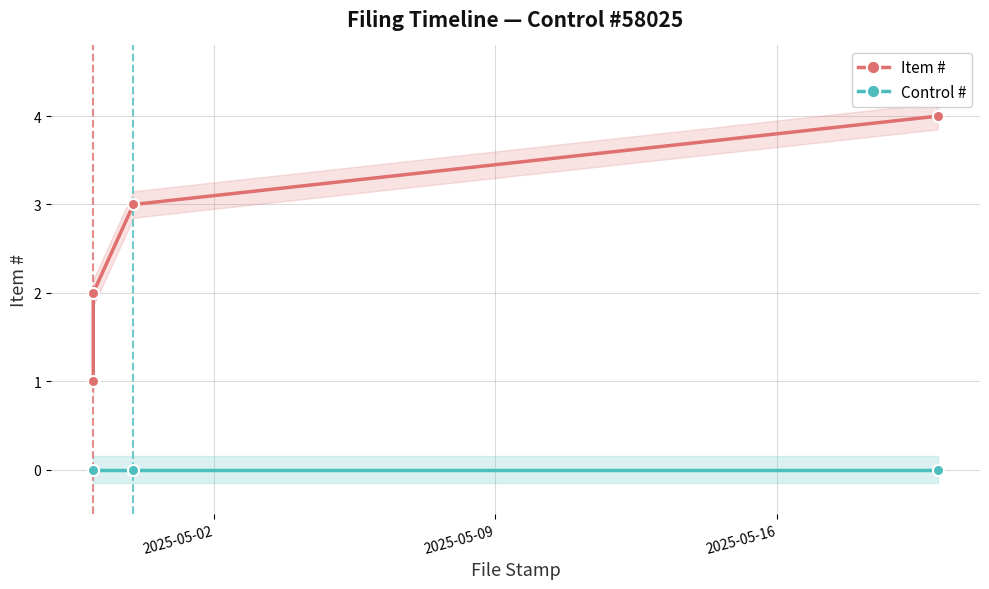

True or false: Control # has more than 0 points higher than both neighbors.

False